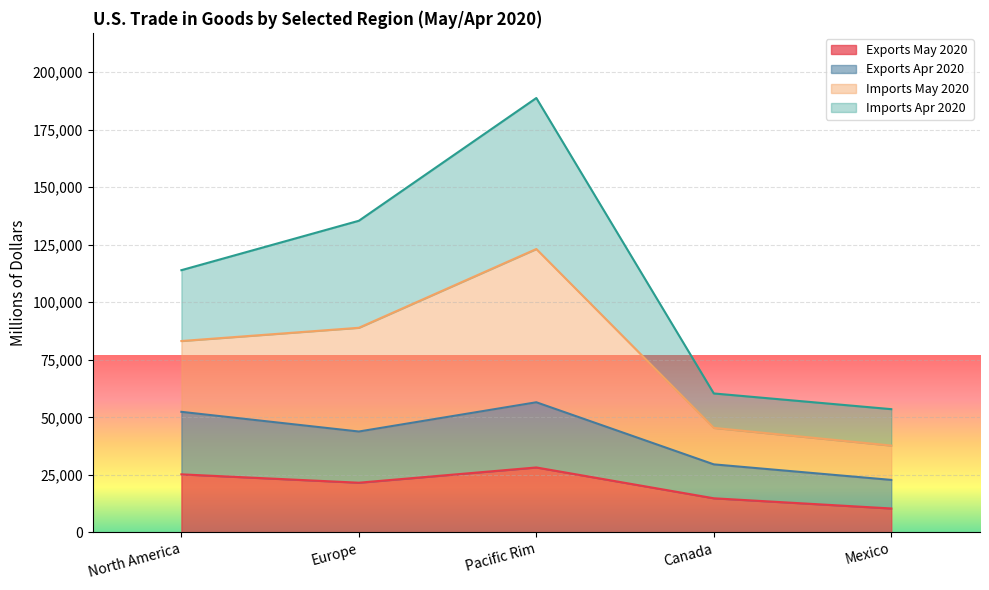

How many data points does each series have?

5